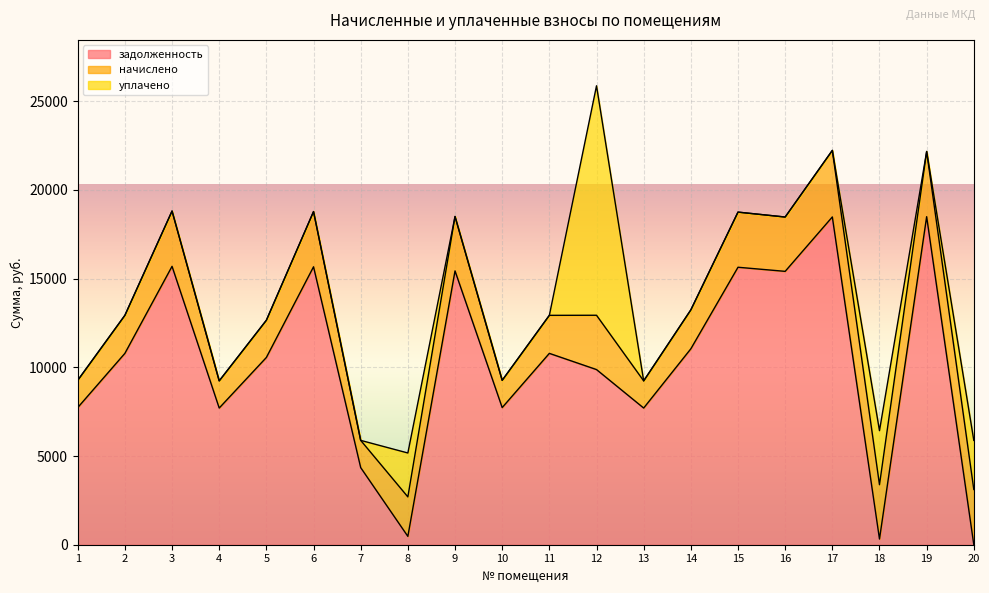

What is the total value across all series at 13?

9234.9